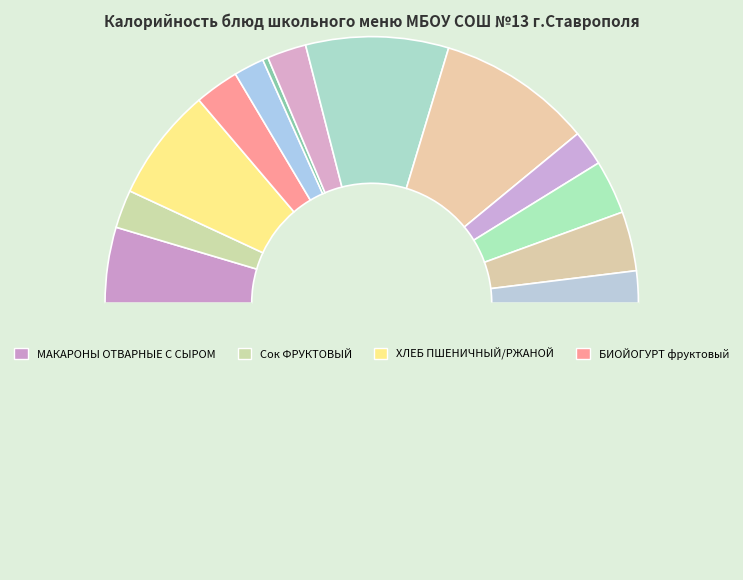

Rank the categories by value from lowest to highest.

ОВОЩИ НАТУРАЛЬНЫЕ СОЛЕНЫЕ, МАСЛО СЛИВОЧНОЕ, ФРУКТЫ сезонные, Кисель из смеси сухофруктов, Сок ФРУКТОВЫЙ, СУП КАРТОФЕЛЬНЫЙ С КРУПОЙ, БИОЙОГУРТ фруктовый, ХЛЕБ ПШЕНИЧНЫЙ, ХЛЕБ РЖАНОЙ, МАКАРОНЫ ОТВАРНЫЕ С СЫРОМ, ХЛЕБ ПШЕНИЧНЫЙ/РЖАНОЙ, КОТЛЕТЫ ИЗ МЯСА ГОВЯДИНЫ, КАША ГРЕЧНЕВАЯ РАССЫПЧАТАЯ